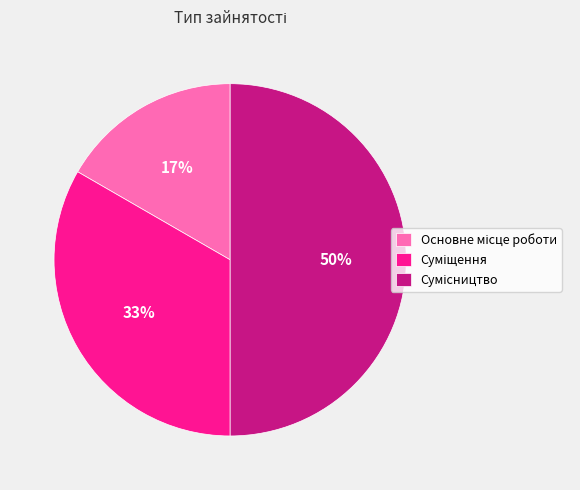

To the nearest percent, what is the difference between the largest and smallest slice percentages?

33%